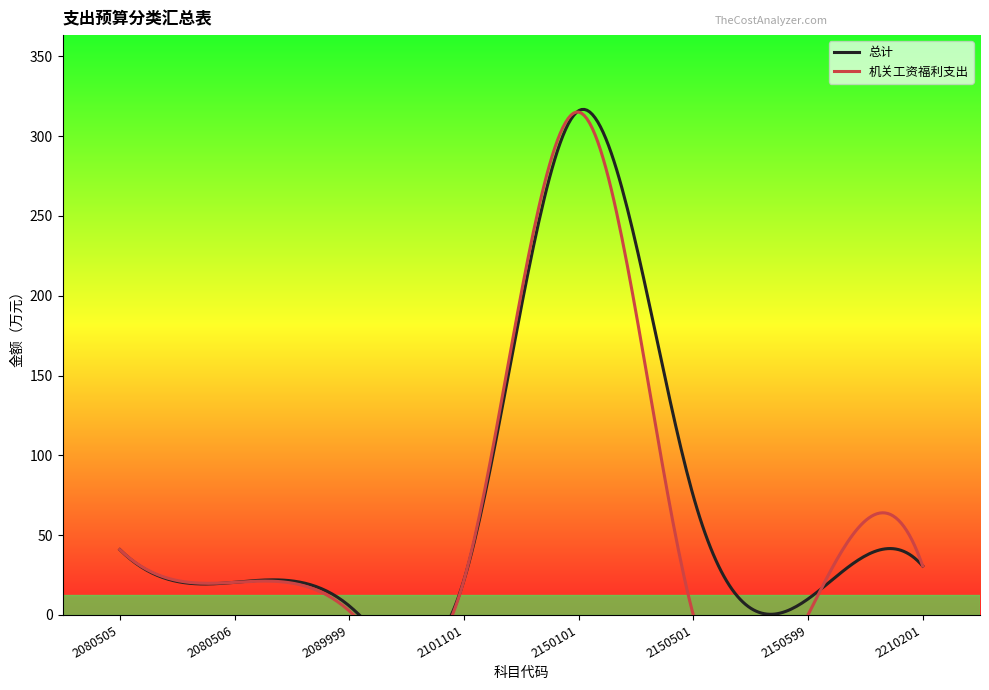

At which category does the chart reach its peak across all series?

2150101